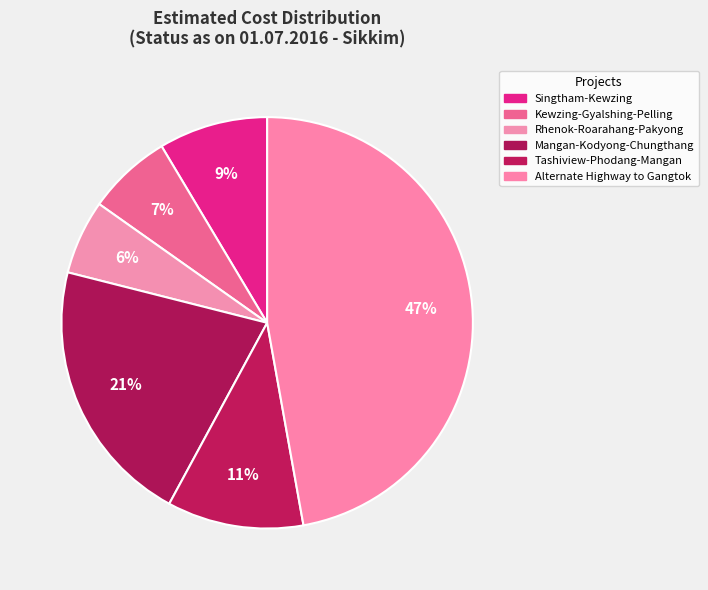

How many slices are in this pie chart?

6